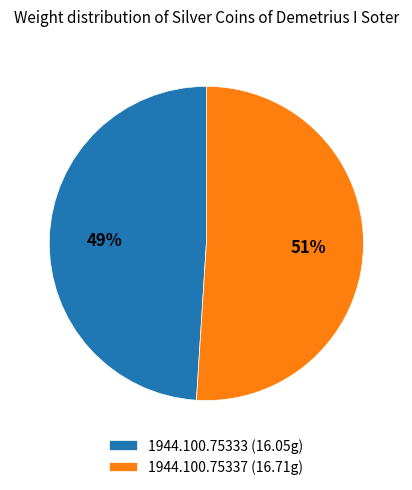

Which has a higher value, 1944.100.75333 or 1944.100.75337?

1944.100.75337